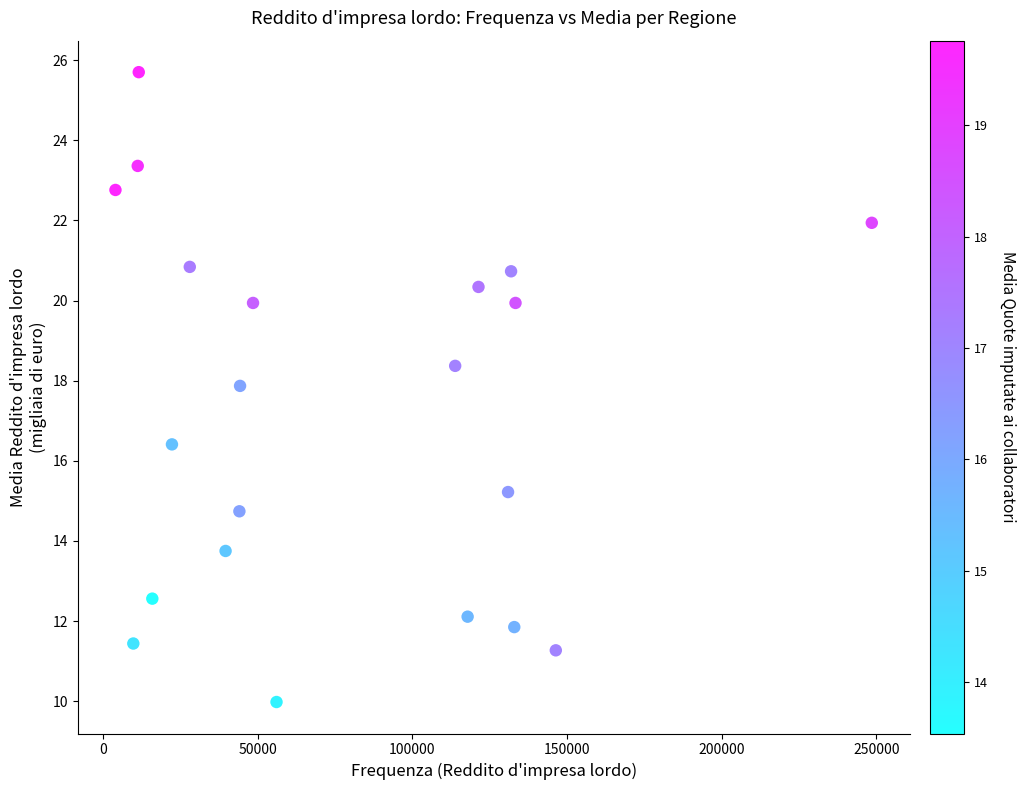

What Y value in the scatter plot is closest to 17?

16.4